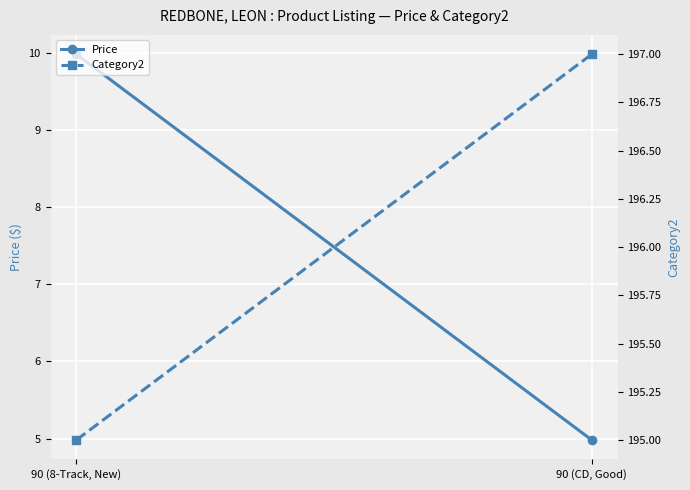

How many lines are shown in the chart?

2